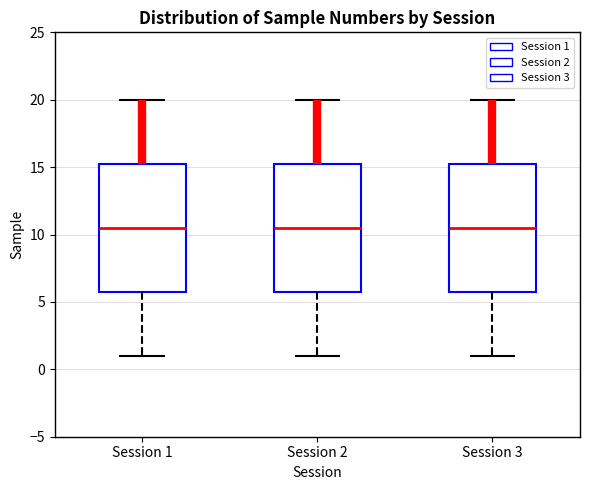

Reading left to right, transcribe this box plot: for each box, give where its median line is, the range the box spans, and where its two whiskers end, as read against the y-axis. The values are not printed on the chart, so give them approximately, as read against the axis.

Session 1: median 10.5, box 6.0 to 15.5, whiskers 1.0 to 20.0
Session 2: median 10.5, box 6.0 to 15.5, whiskers 1.0 to 20.0
Session 3: median 10.5, box 6.0 to 15.5, whiskers 1.0 to 20.0